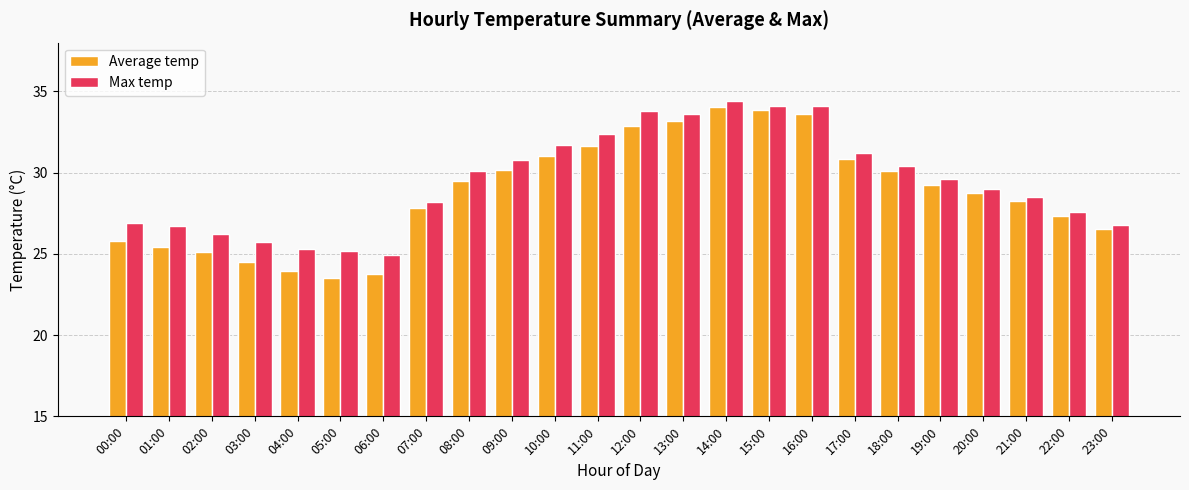

What is the sum of all Average temp values?

690.8